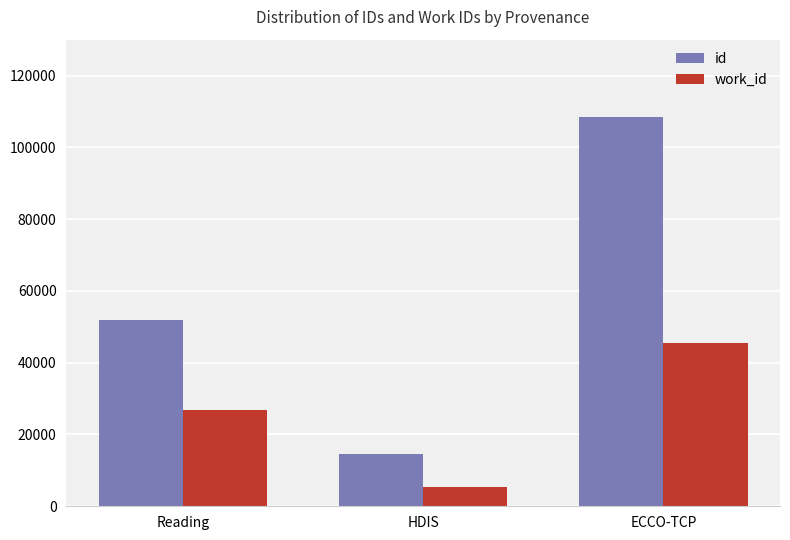

Reading left to right, extract all data points from this chart.

id: Reading=51963	HDIS=14496	ECCO-TCP=108527
work_id: Reading=26696	HDIS=5399	ECCO-TCP=45574